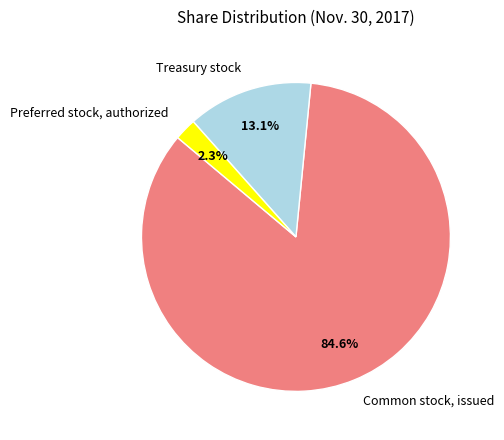

To the nearest percent, what is the combined percentage of Treasury stock and Common stock, issued?

98%